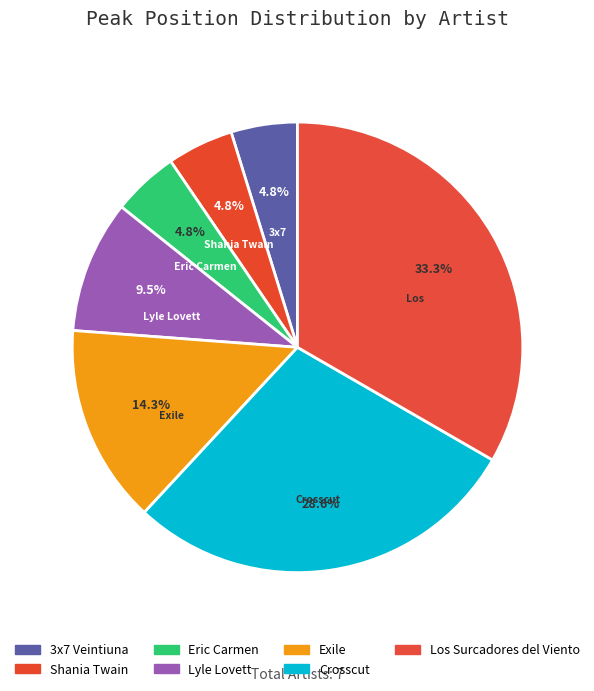

What portion of the pie excludes Los Surcadores del Viento?

66.7%